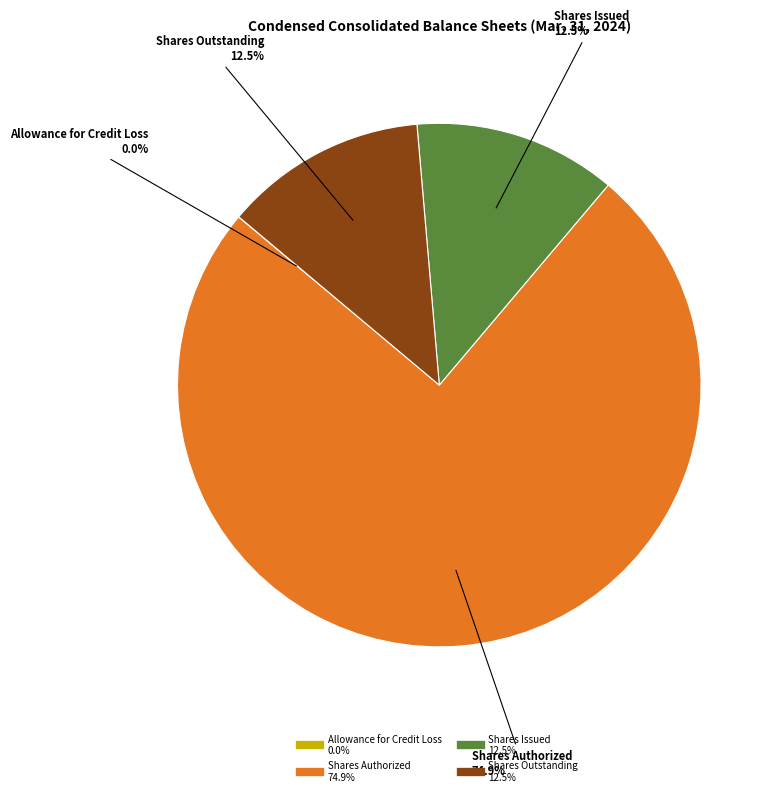

Combined, what portion of the pie is Shares Outstanding and Shares Authorized?

87.5%